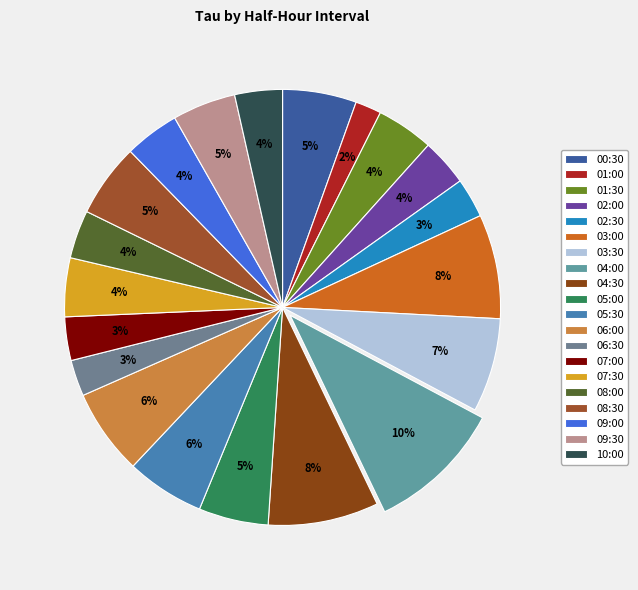

How many segments does this pie chart have?

20